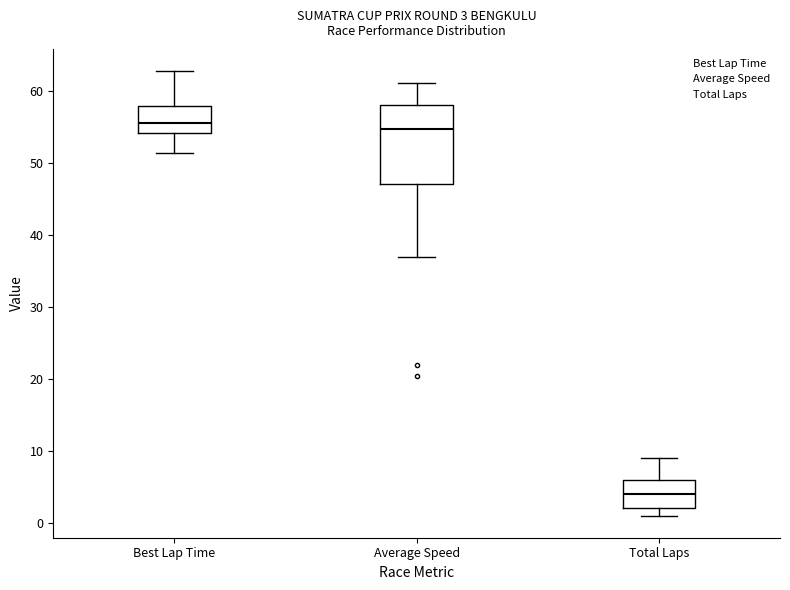

Comparing the boxes themselves (not the whiskers), which one is the tallest?

Average Speed